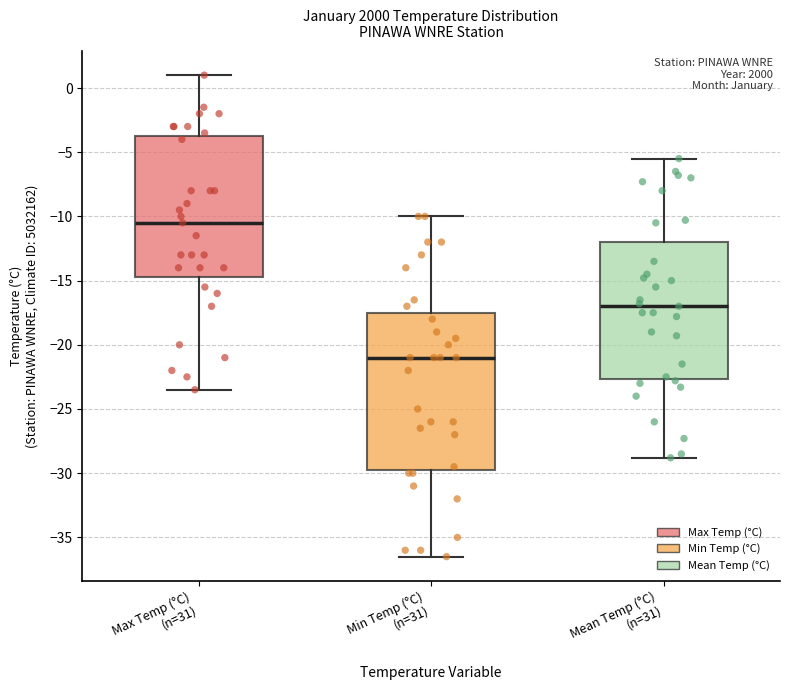

Which box's median line is the lowest?

Min Temp (°C) (n=31)